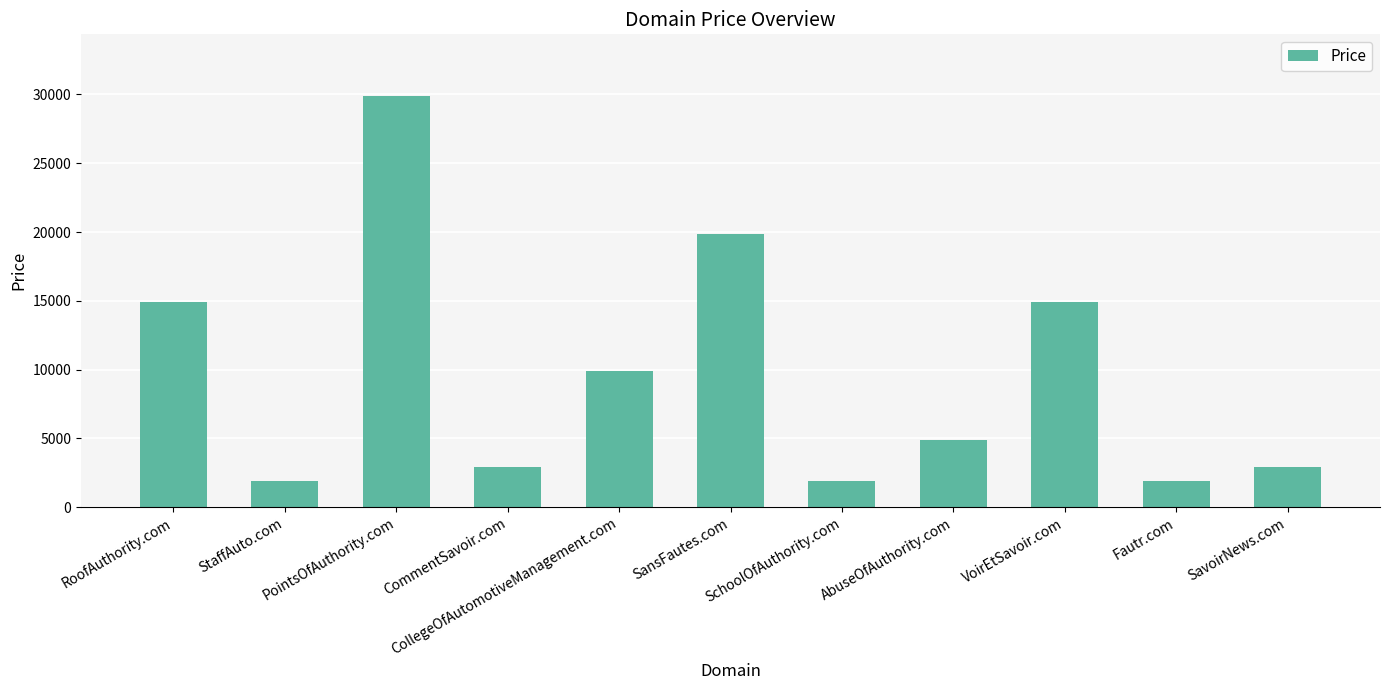

What position from the left is SavoirNews.com?

11